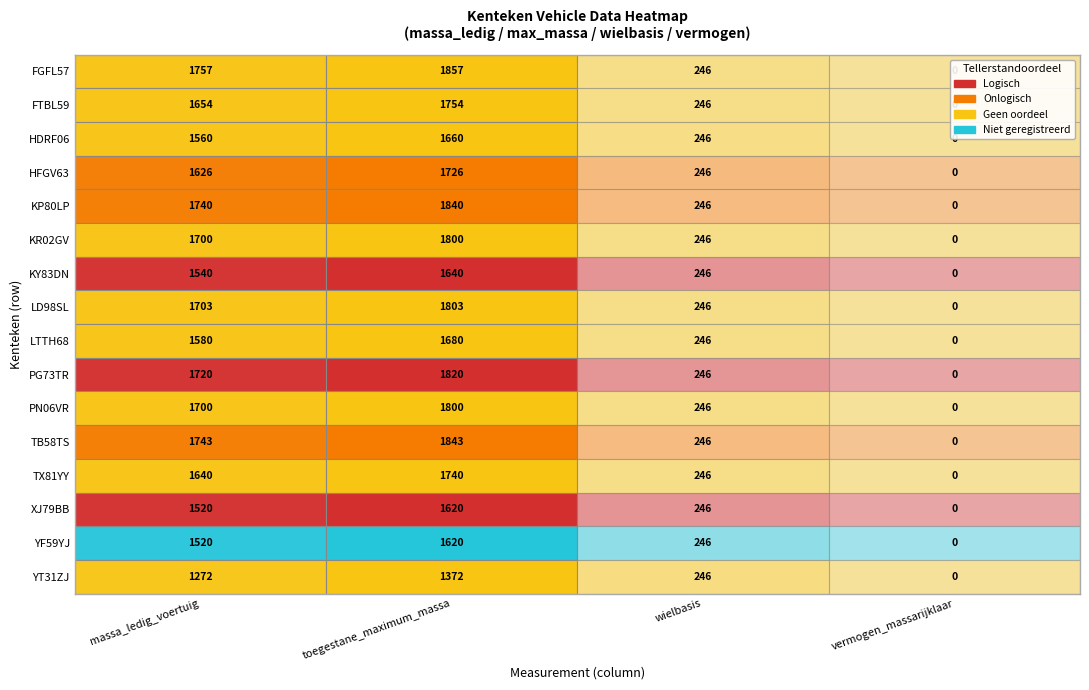

The HDRF06 series shows 1087 at 3. True or false?

False